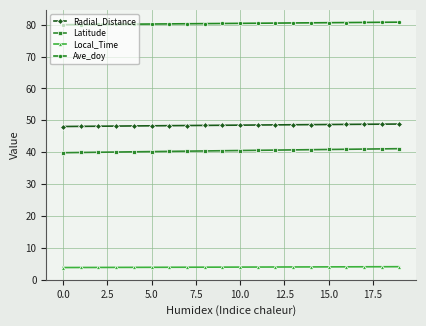

What is the average value of the Latitude series?

40.5